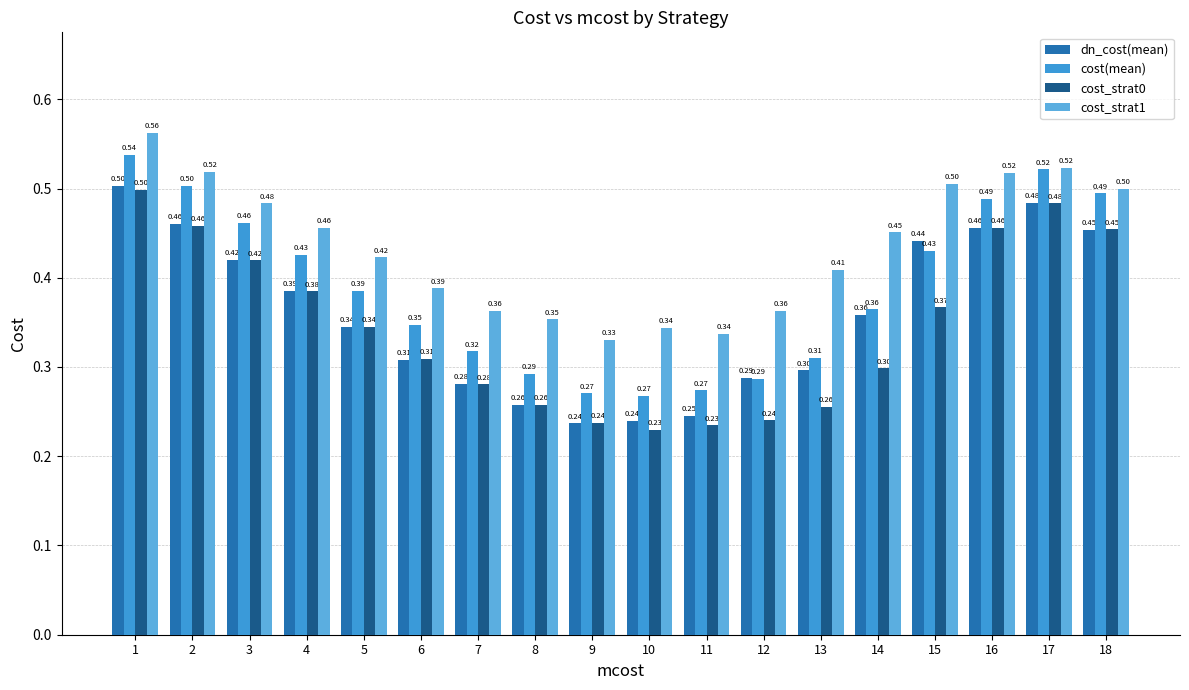

The cost_strat1 series shows 0.7 at 13. True or false?

False